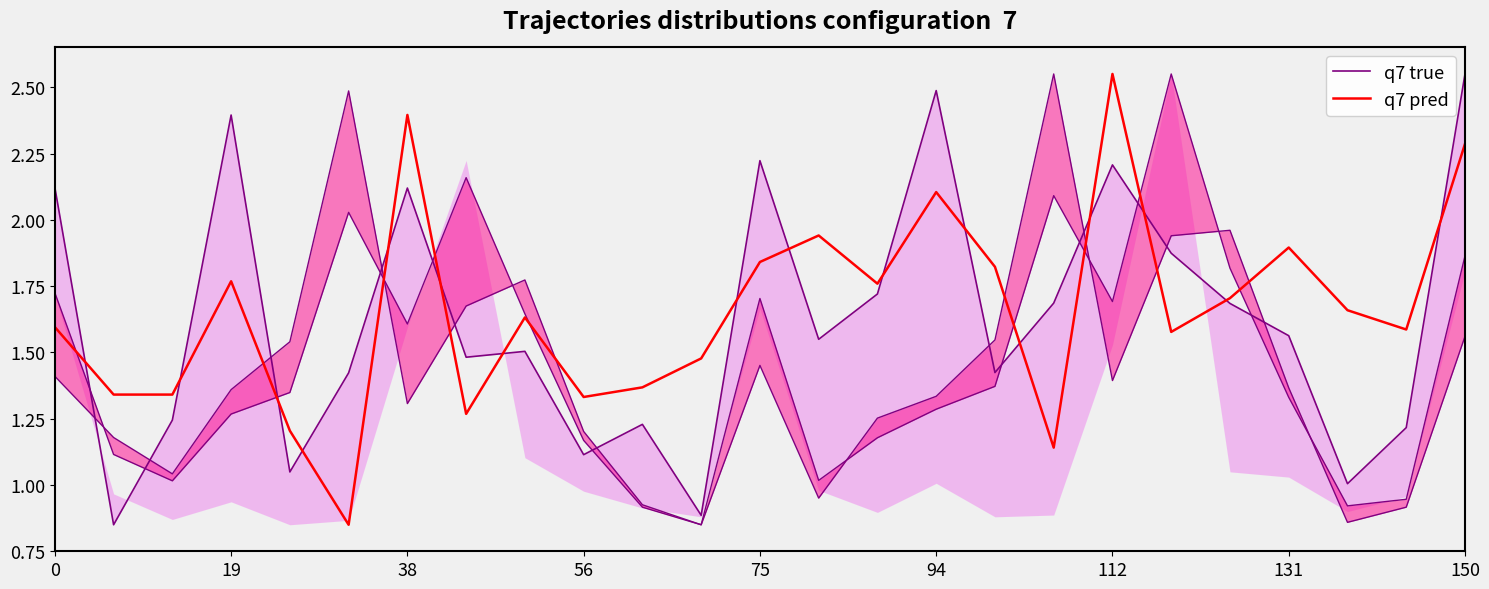

List the series in order of their overall mean, lowest first.

q7 true, q7 pred